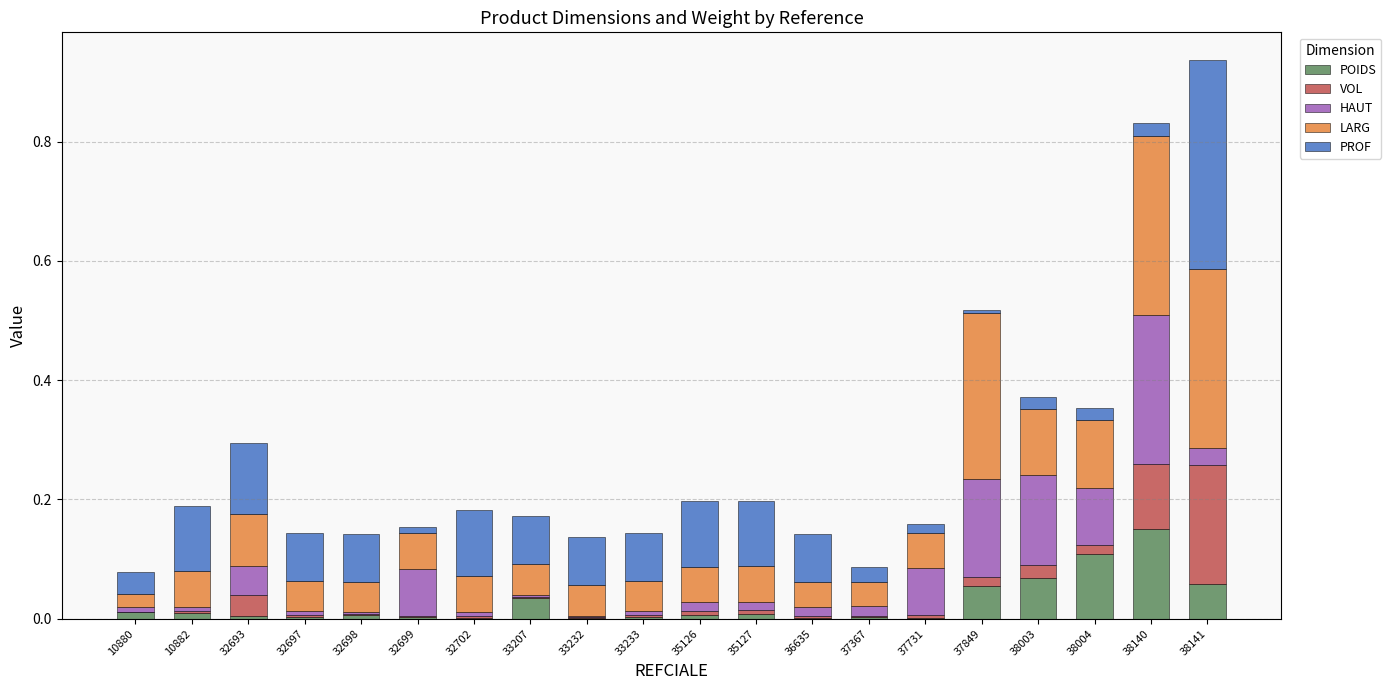

At which label does POIDS reach its peak?

38140